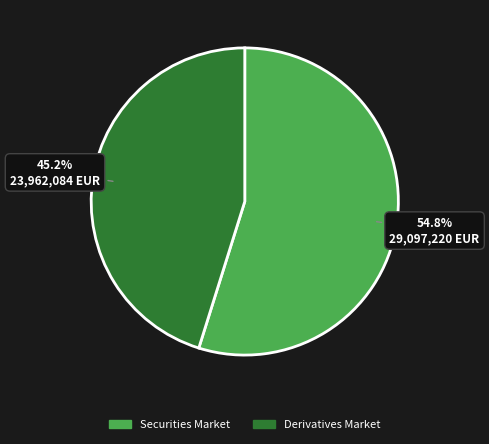

Approximately how many times larger is the value at Derivatives Market compared to Securities Market?

0.8